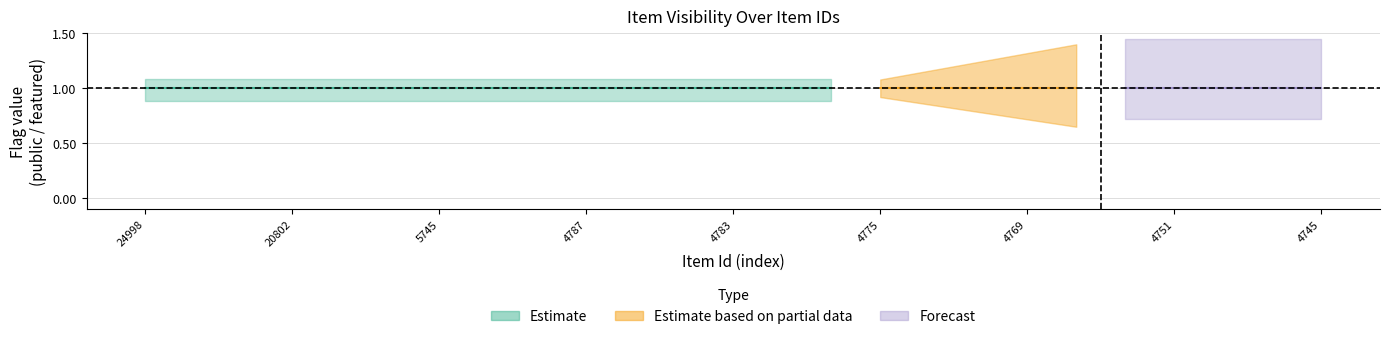

At which category is the sum across all series the highest?

24998